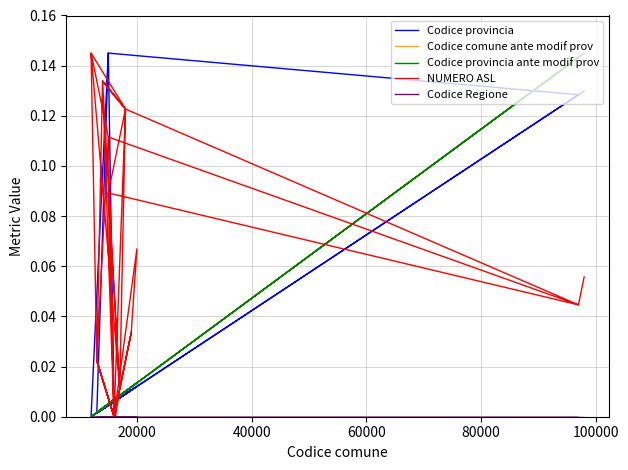

How many values in the Codice provincia ante modif prov series exceed 0?

38